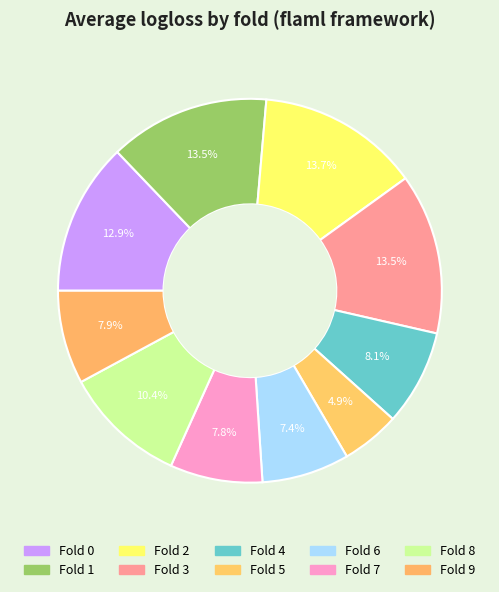

Count the number of slices in the pie.

10